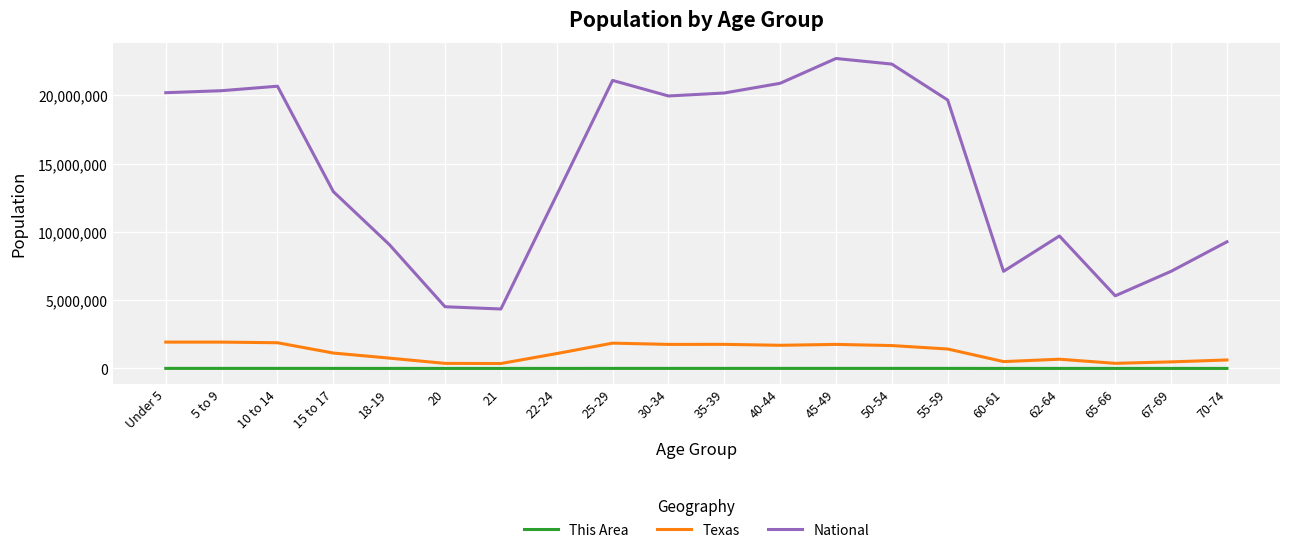

In National, how many points are lower than both neighbors (excluding endpoints)?

4